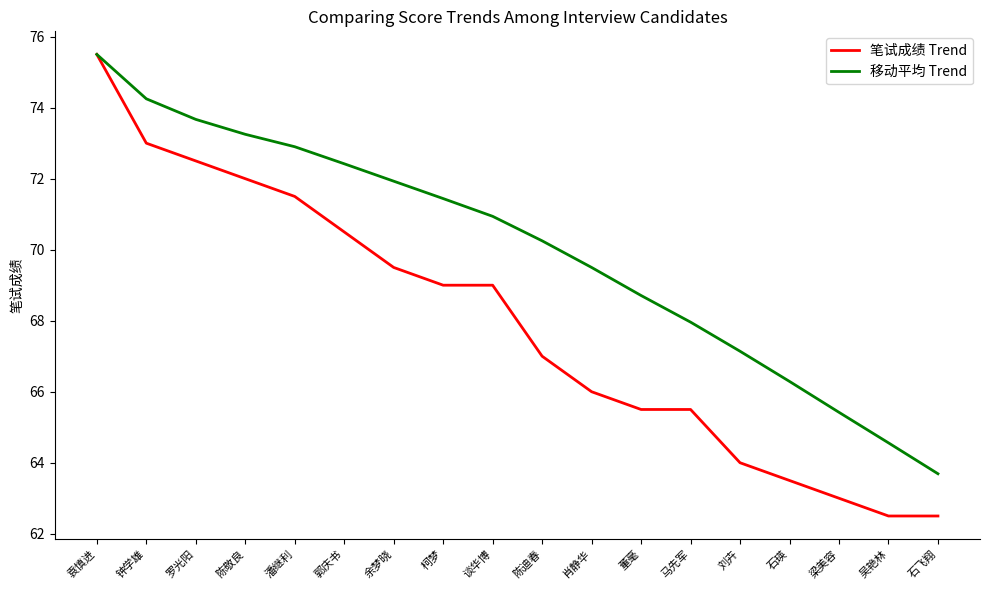

What position from the left is 梁美容?

16